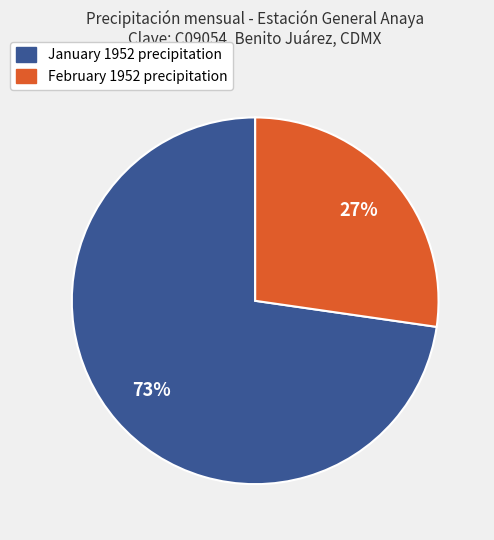

To the nearest percent, what is the average slice percentage?

50%